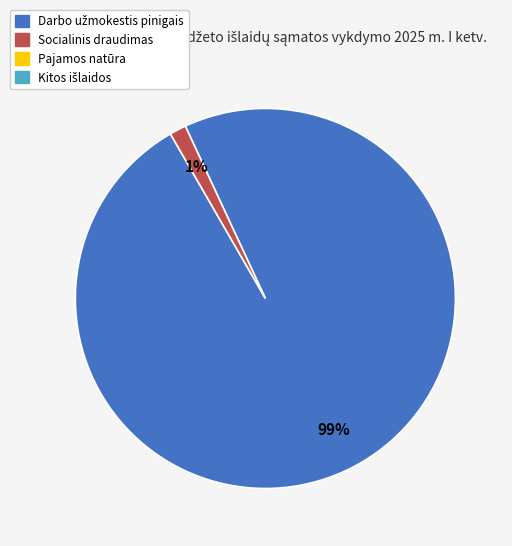

To the nearest percent, what is the average slice percentage?

50%